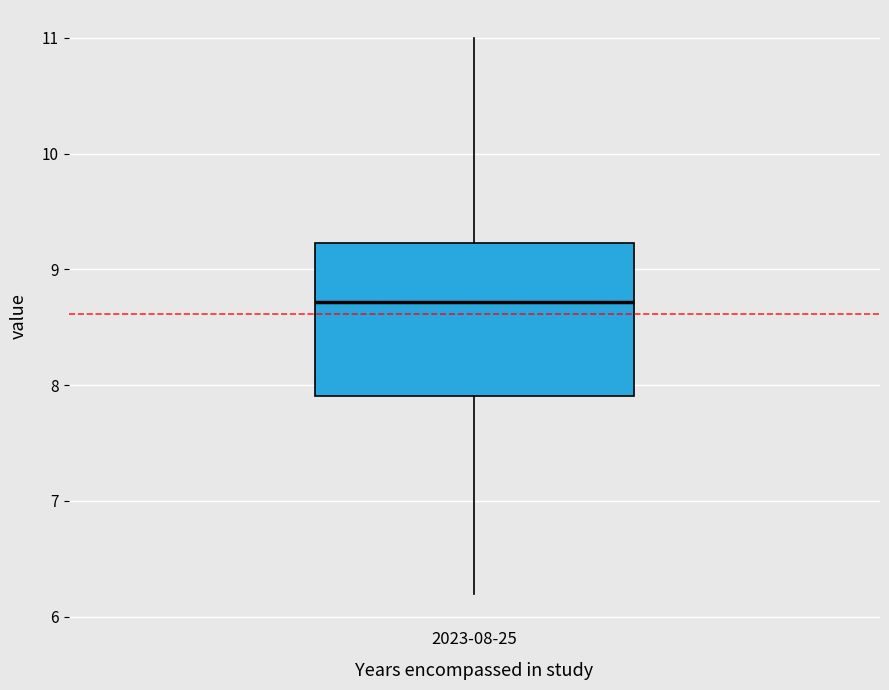

Transcribe this box plot: give where the median line is, the range the box spans, and where the two whiskers end, as read against the y-axis. The values are not printed on the chart, so give them approximately, as read against the axis.

median 8.7, box 7.9 to 9.2, whiskers 6.2 to 11.0